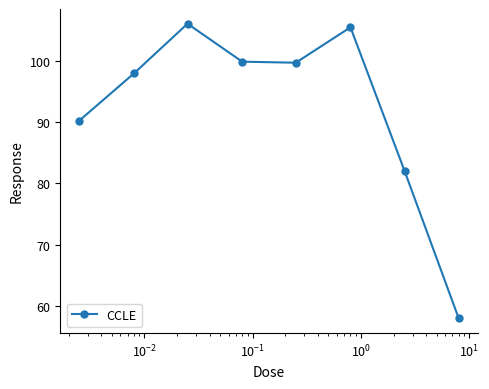

What is the greatest value displayed?

106.0